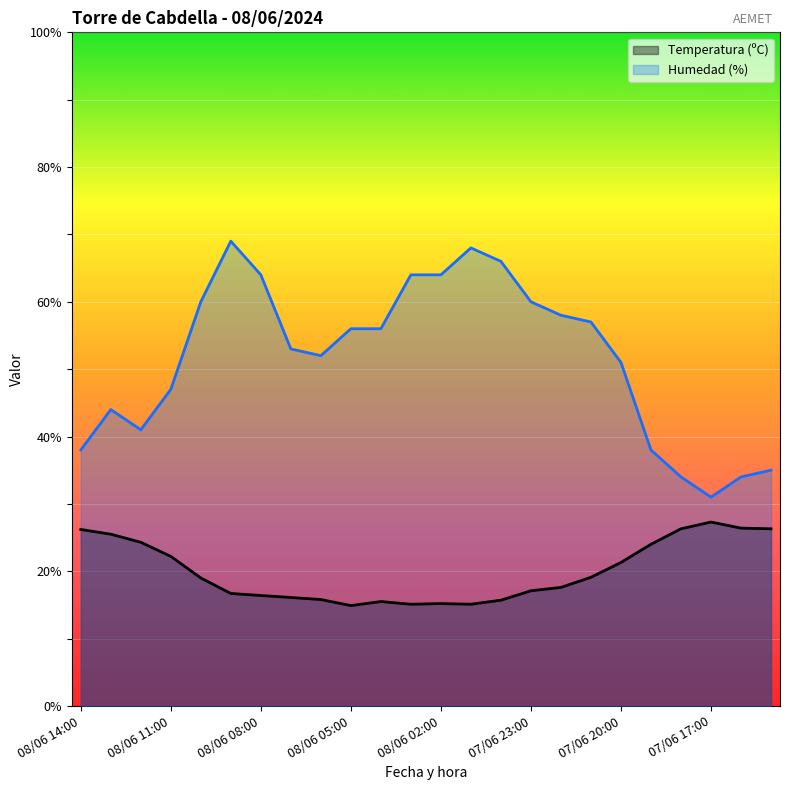

How many interior local peaks does the Humedad (%) series have?

3